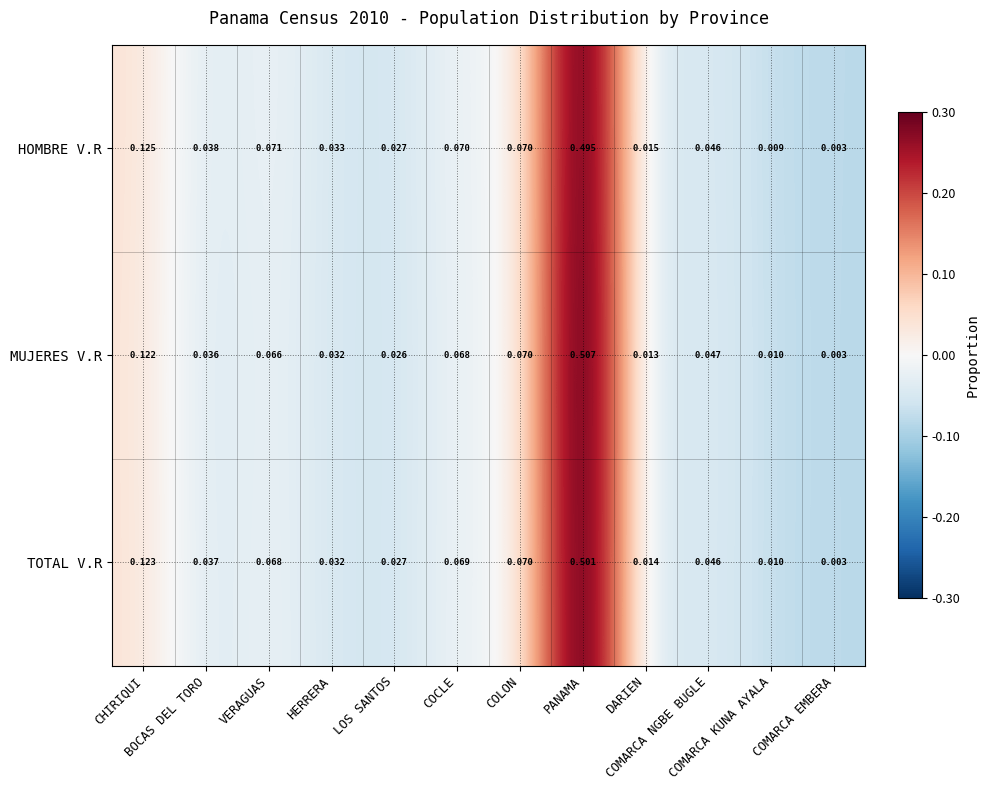

List the series in order of their peak value, lowest first.

HOMBRE V.R, TOTAL V.R, MUJERES V.R